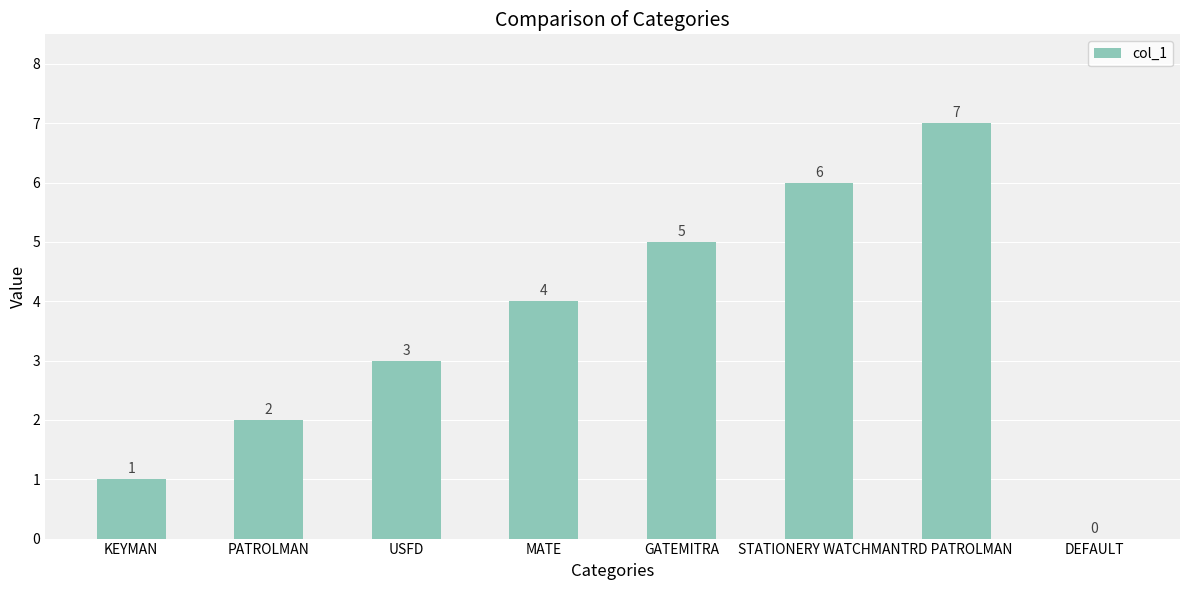

How many series are shown in this chart?

1